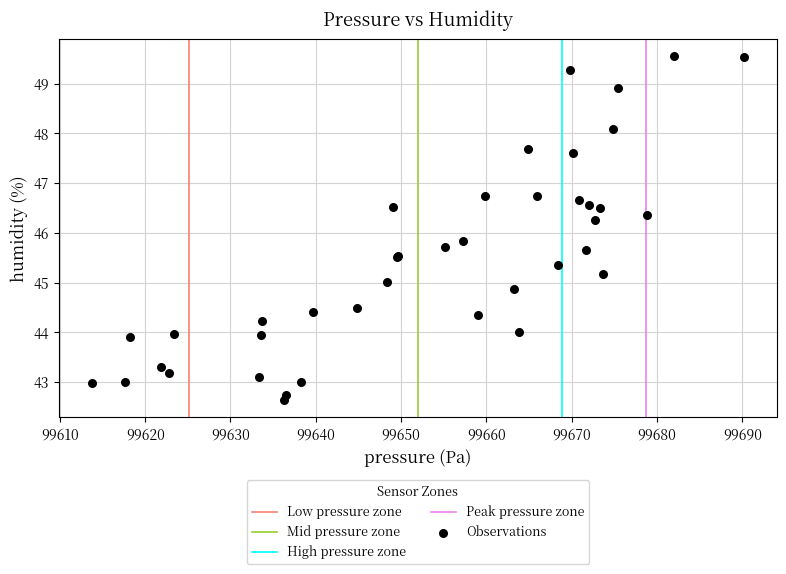

What Y value in the scatter plot is closest to 46?

45.8